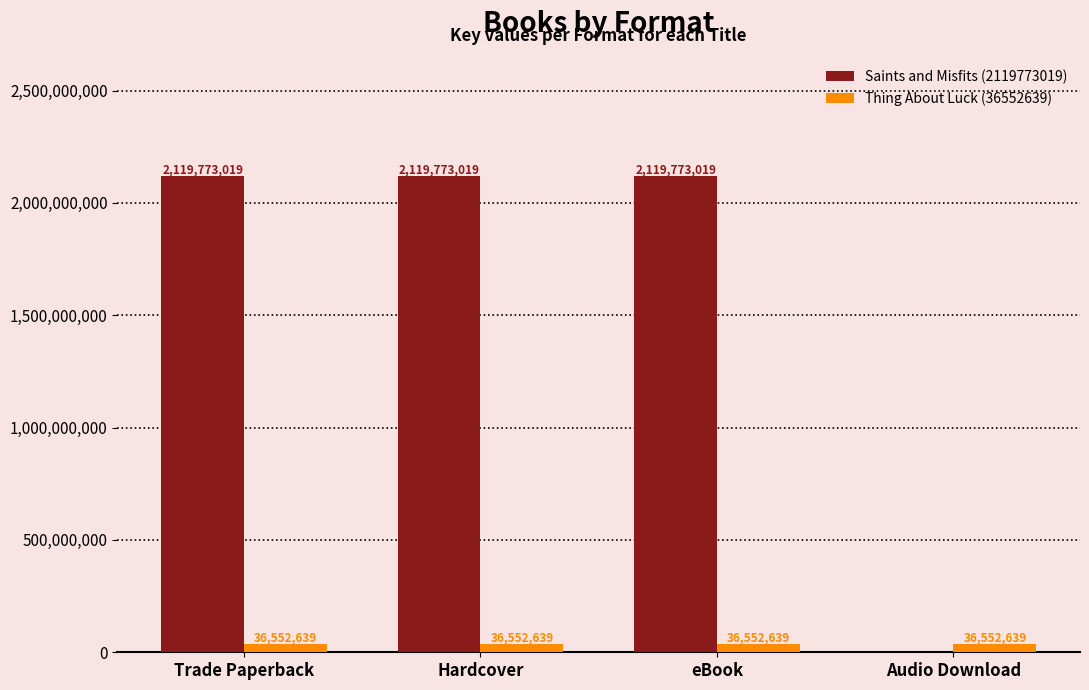

Reading left to right, extract all data points from this chart.

Saints and Misfits (2119773019): 2119773019	2119773019	2119773019	0
Thing About Luck (36552639): 36552639	36552639	36552639	36552639